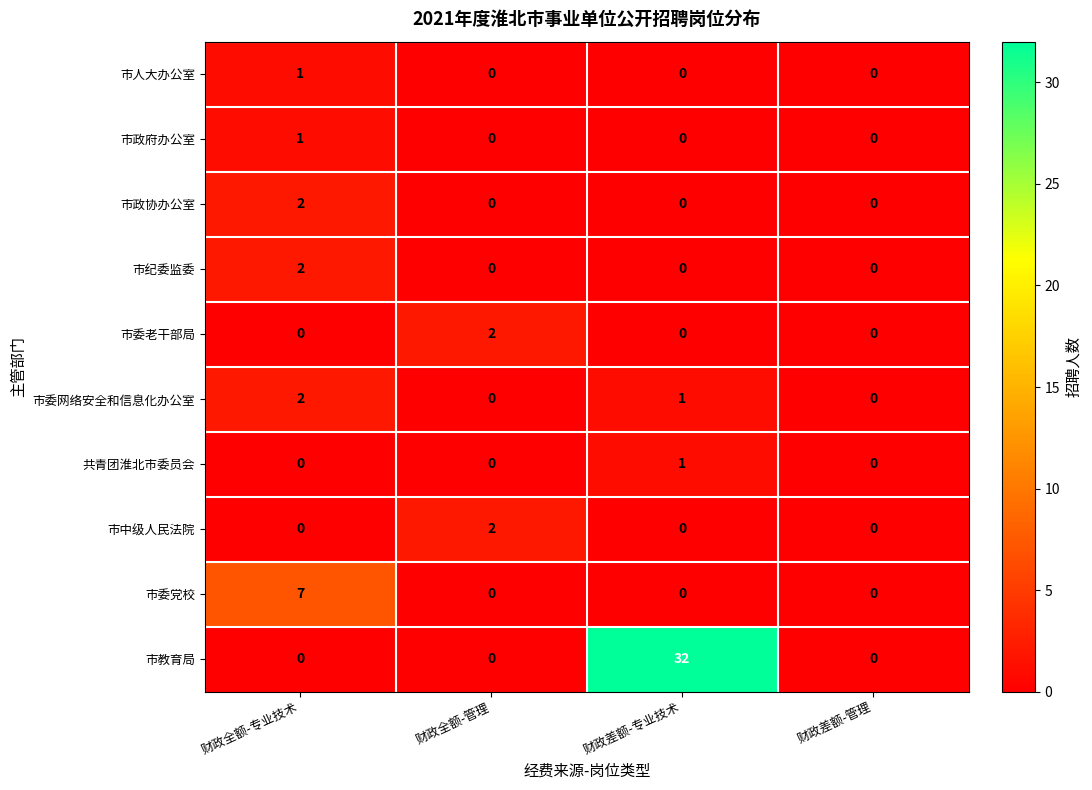

True or false: 市教育局 has a value of 0 at 财政全额-专业技术.

True